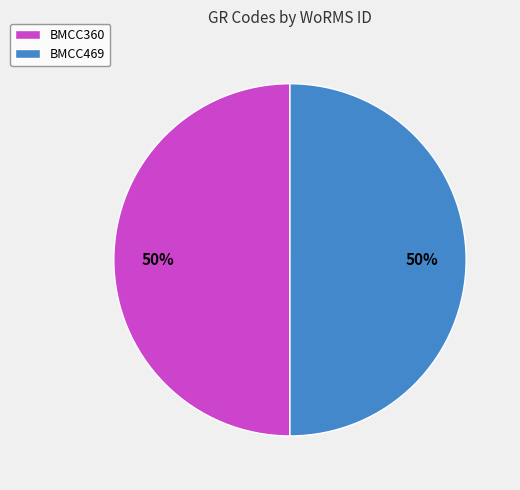

To the nearest percent, what portion does BMCC360 represent?

50%